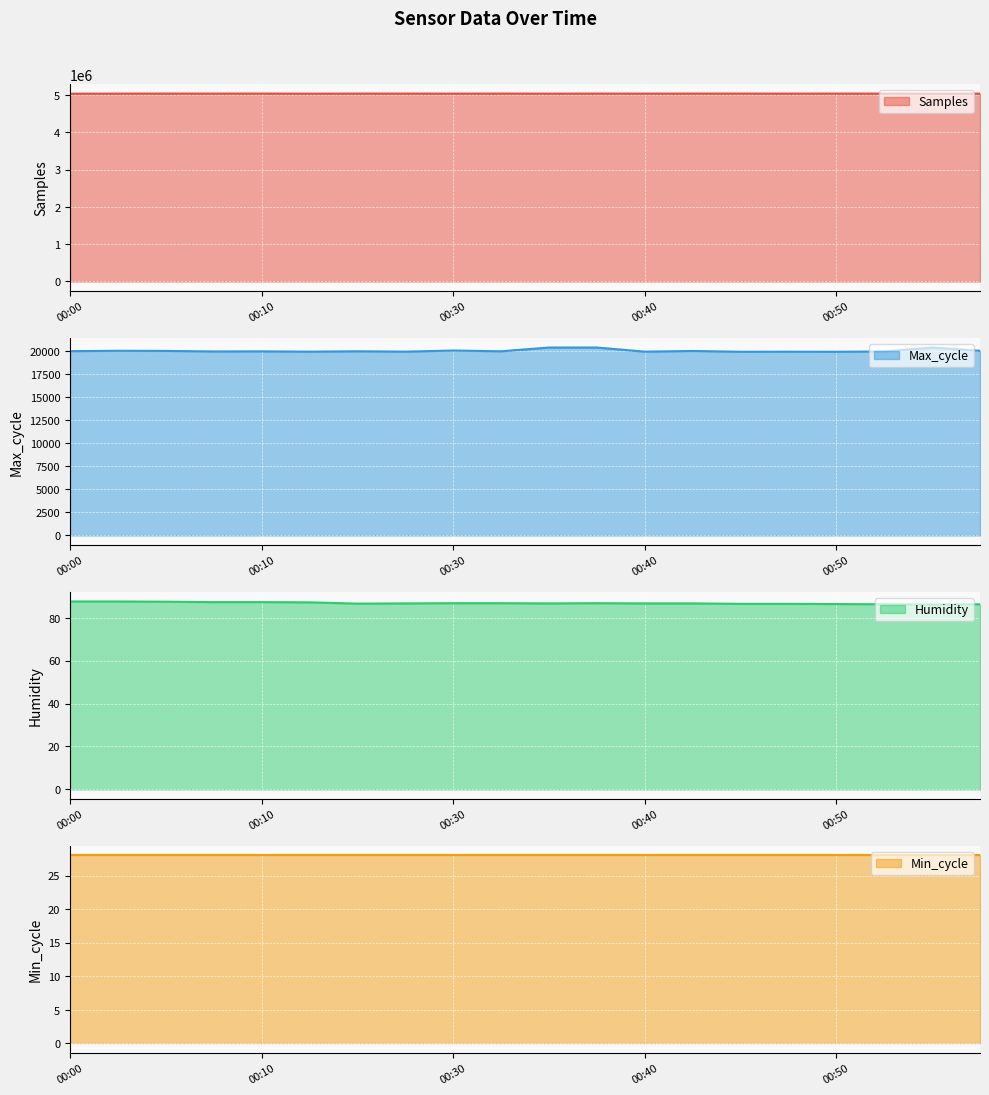

What is the highest value of the Samples series?

5037764